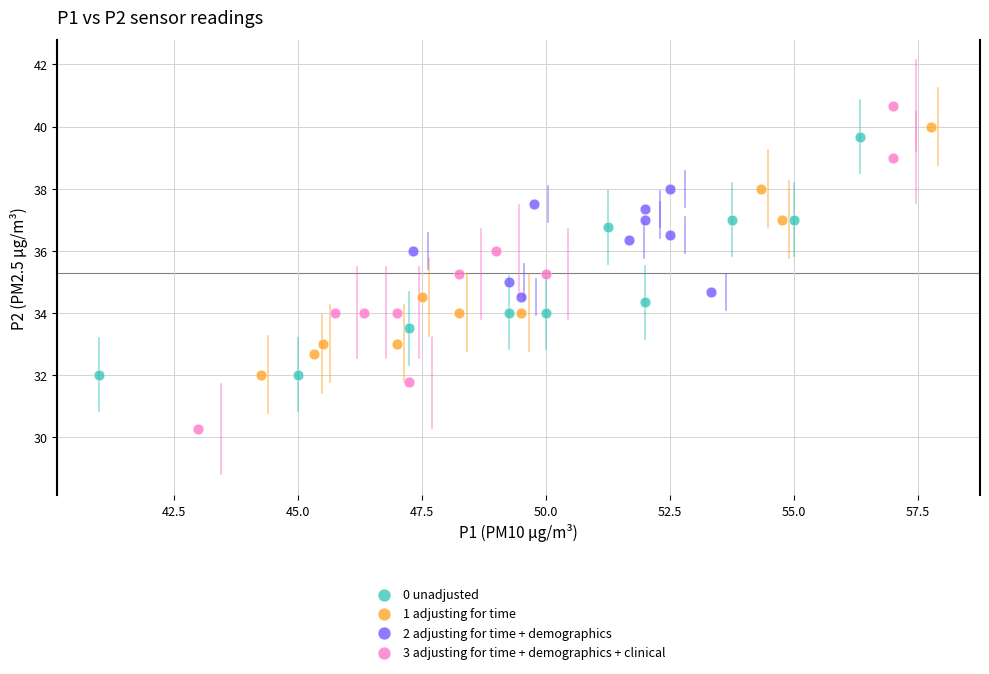

Which series reaches the minimum Y coordinate?

3 adjusting for time + demographics + clinical